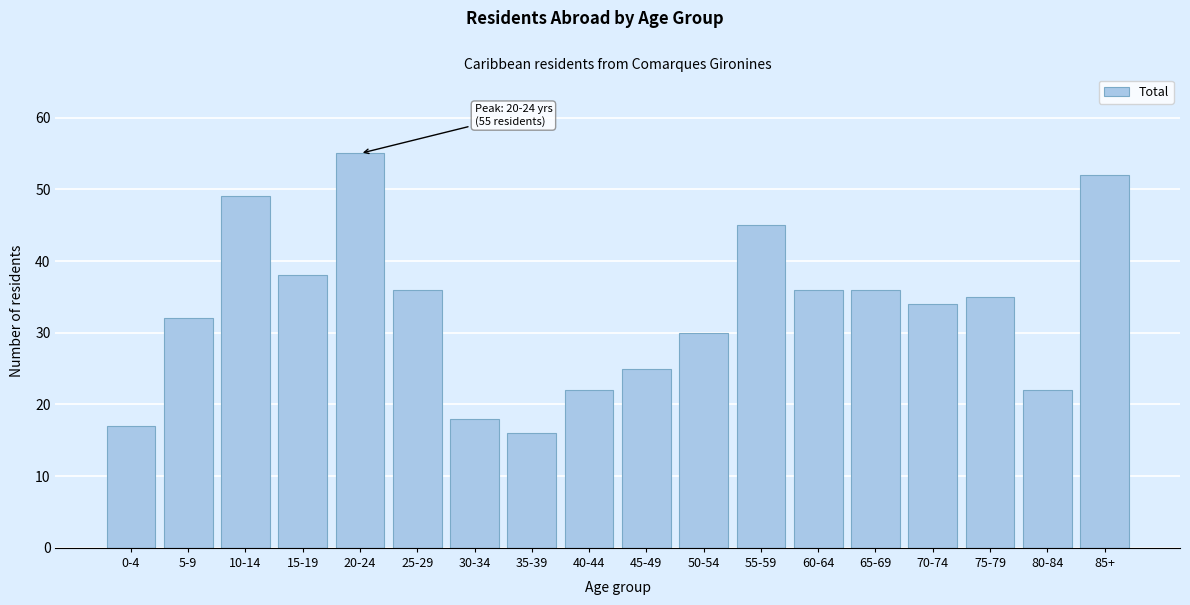

Reading right to left, list all the values displayed in this chart.

52	22	35	34	36	36	45	30	25	22	16	18	36	55	38	49	32	17